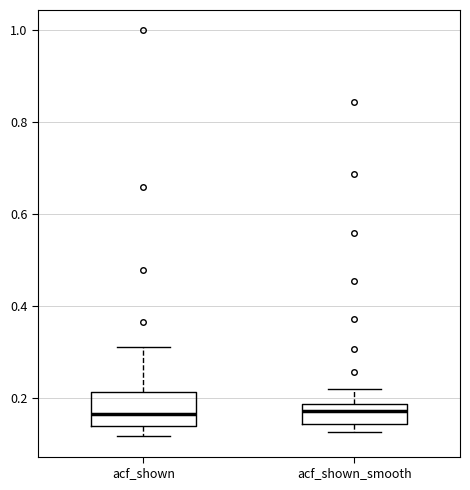

Which box is the tallest, from its lower edge to its upper edge?

acf_shown